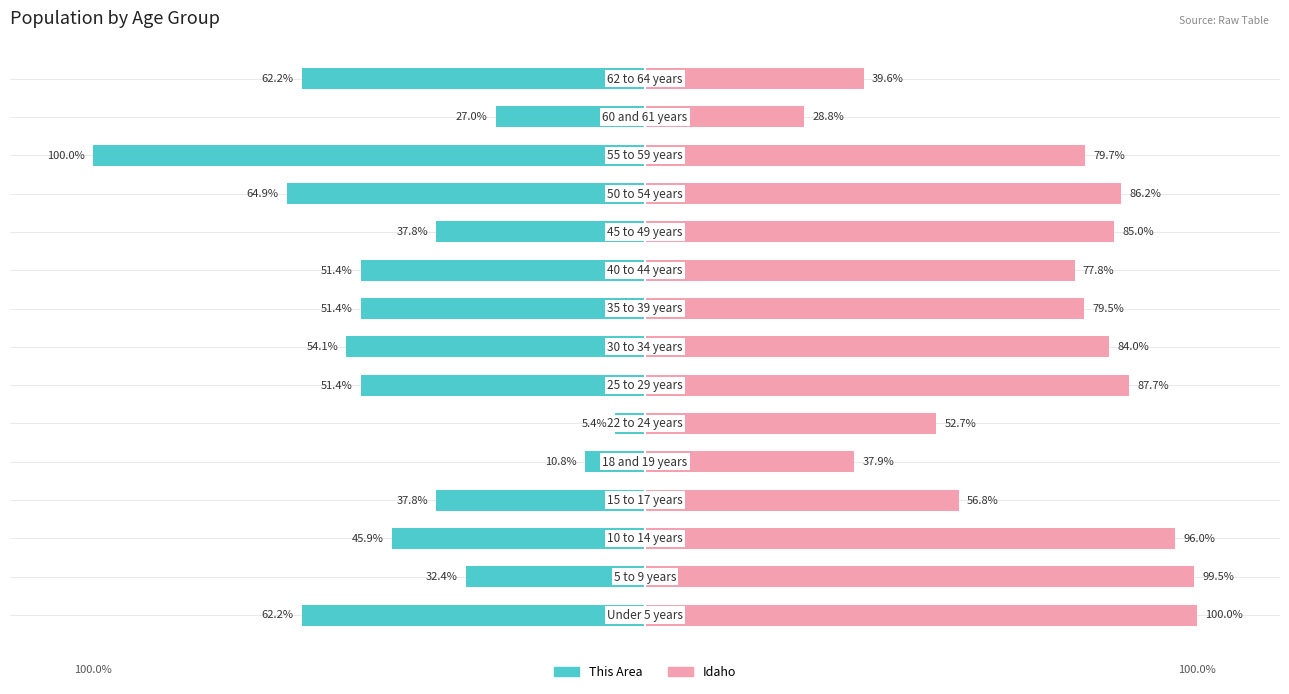

Where does the This Area series first go above -51?

1